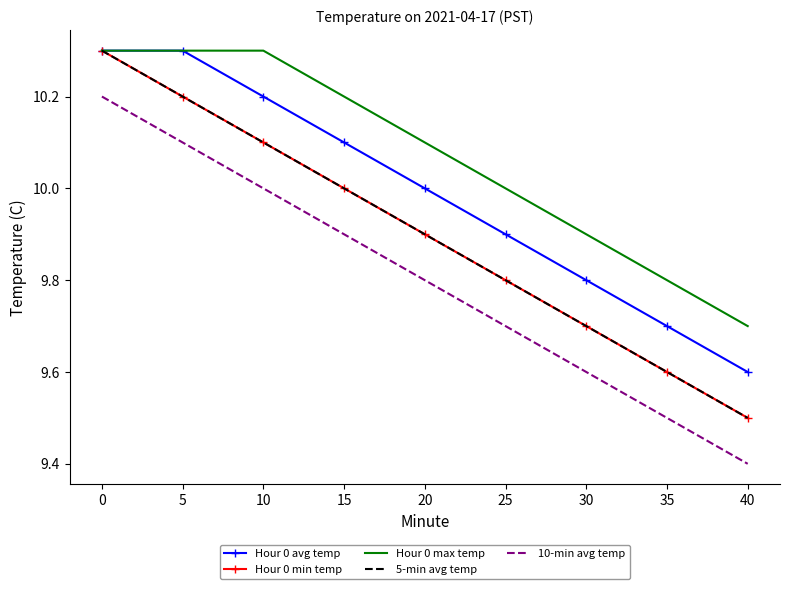

Where is Hour 0 avg temp nearest to the value 9?

40